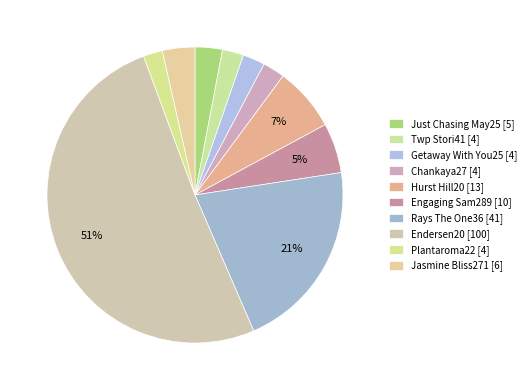

Is Endersen20 the majority of the pie?

Yes